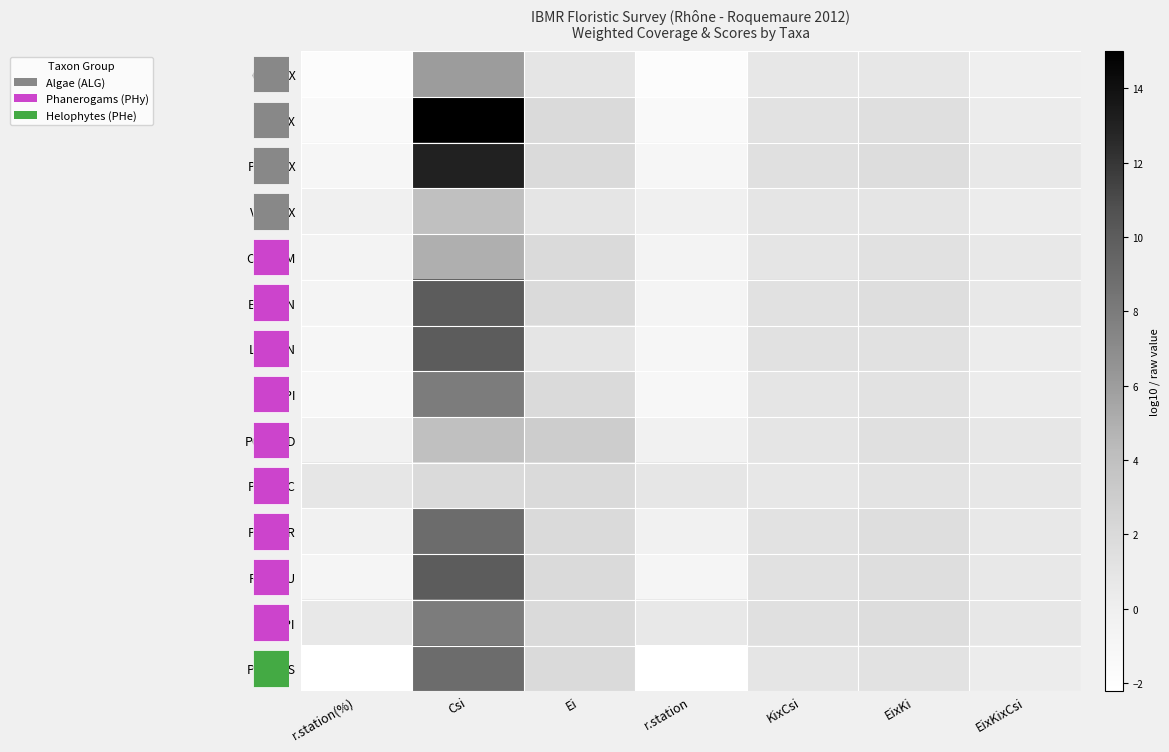

What is the approximate value of RANFLU at Ei?

2.0